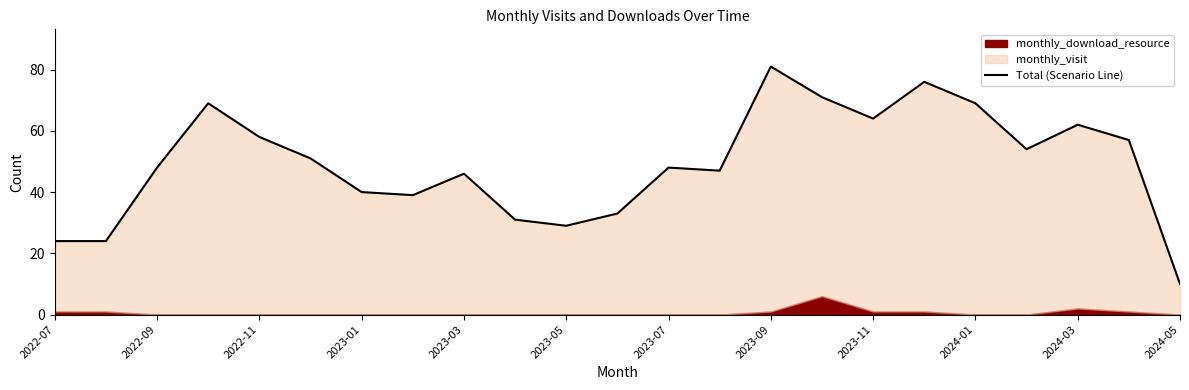

Does the chart display data point markers on the line(s)?

No